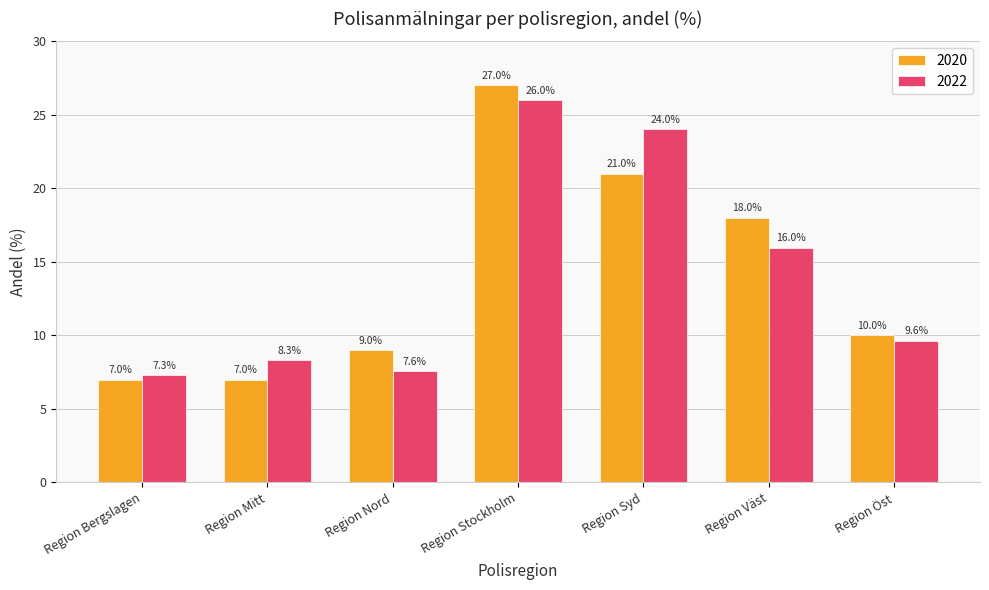

What is the label of the 6th bar from the left?

Region Väst